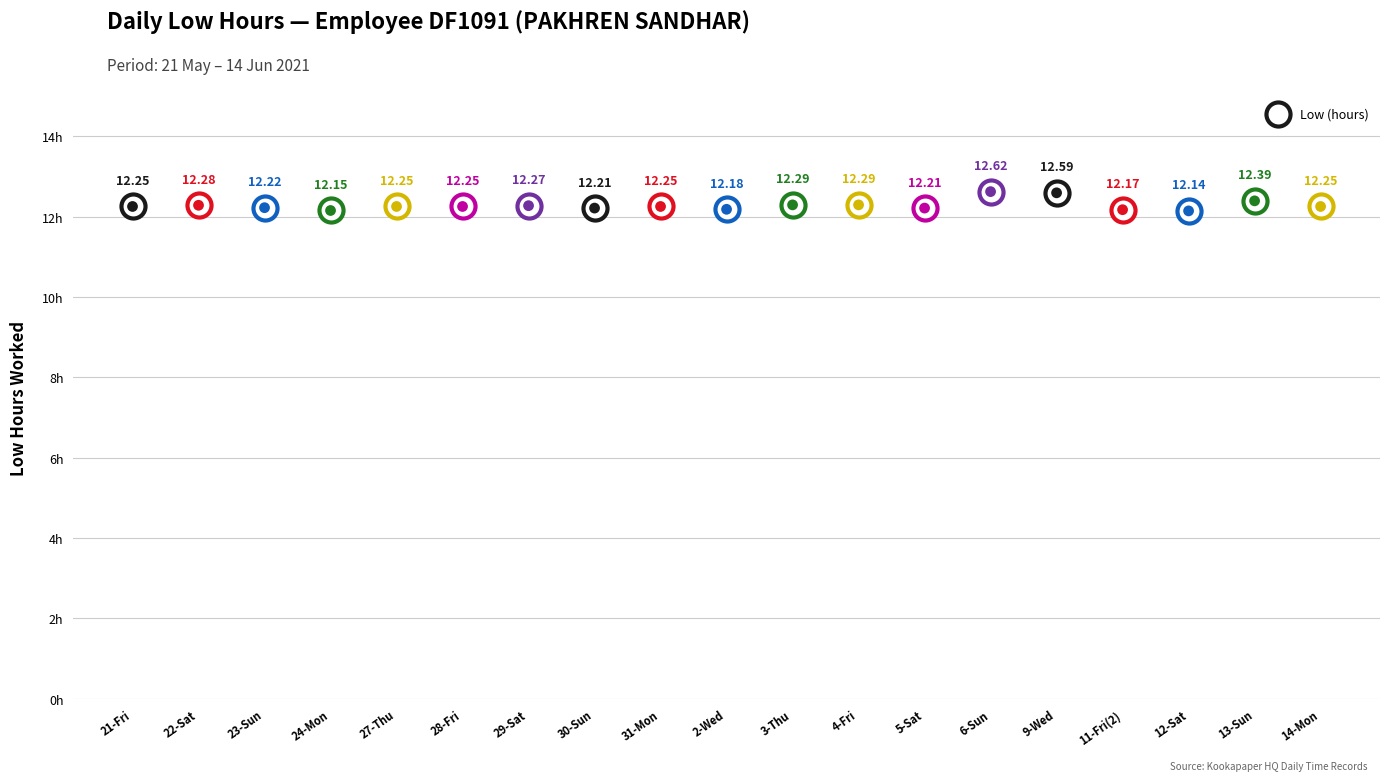

Which has a higher value, 13-Sun or 6-Sun?

6-Sun